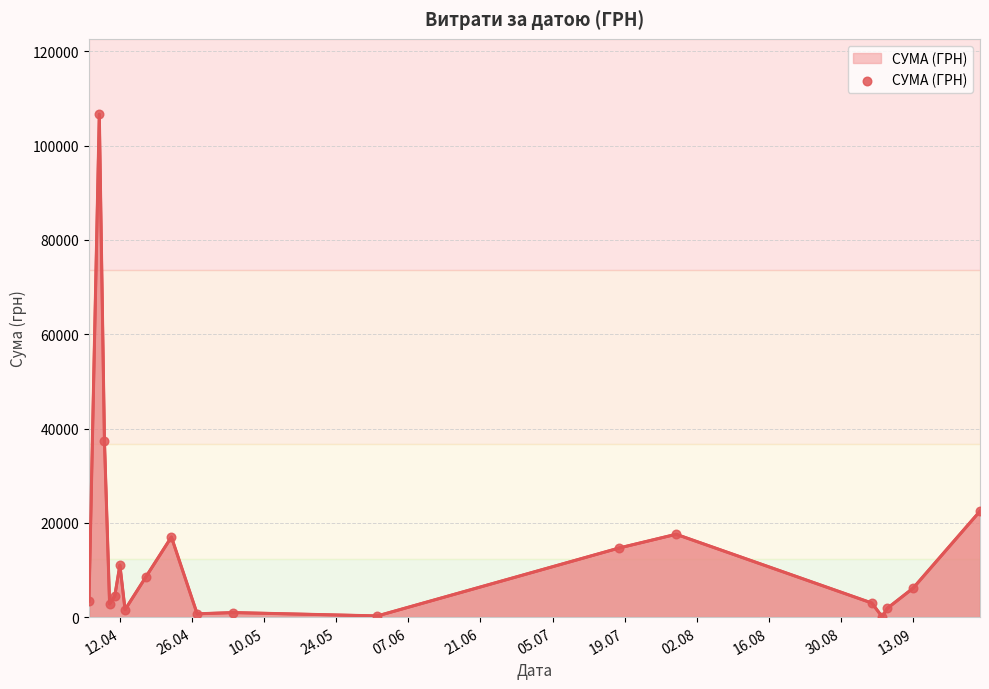

What is the difference between the maximum and minimum values?

106568.0